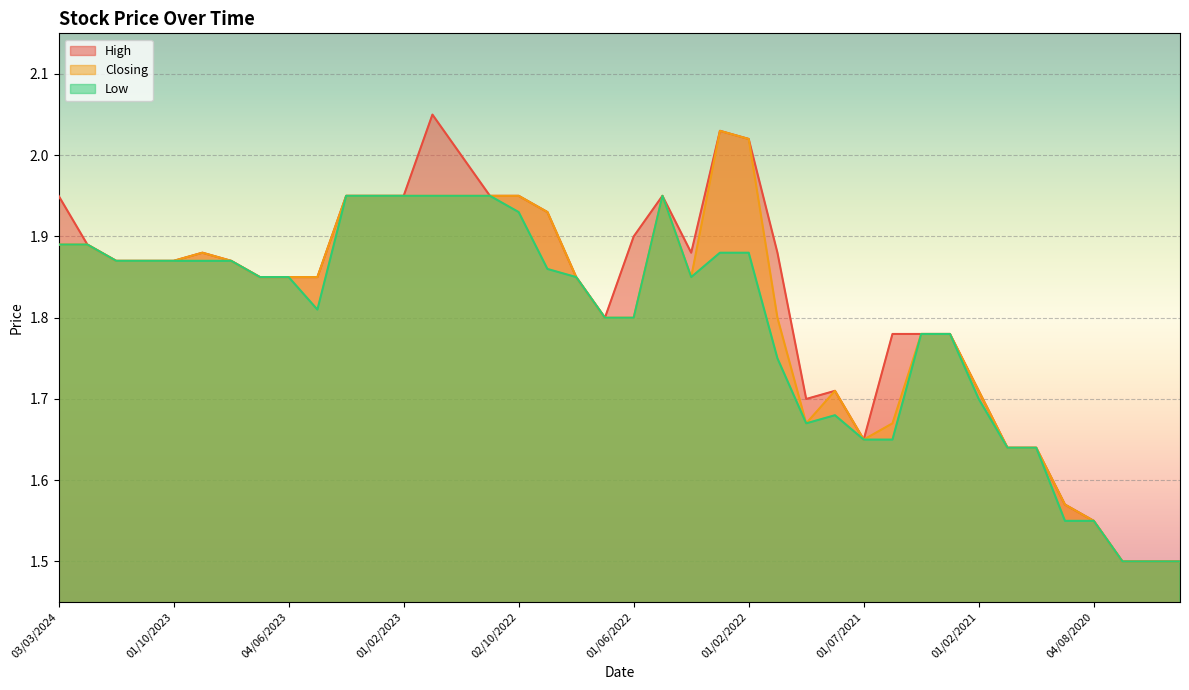

At how many categories does at least one series exceed 1?

40